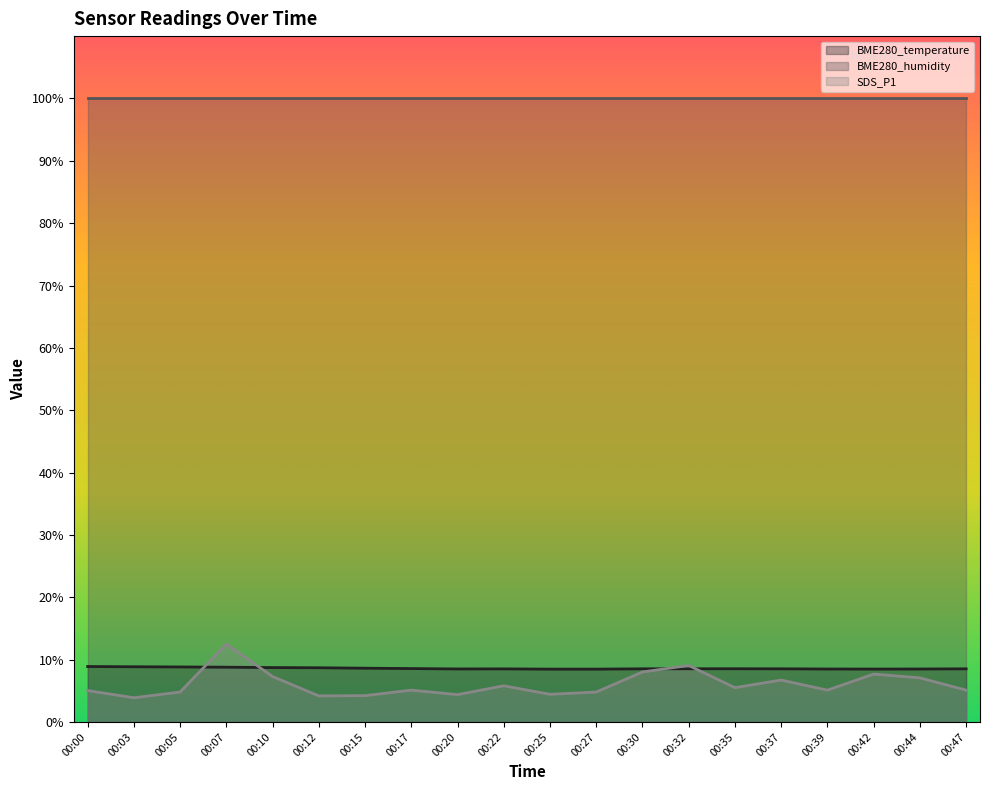

Between 00:30 and 00:37, which series saw the biggest shift?

SDS_P1